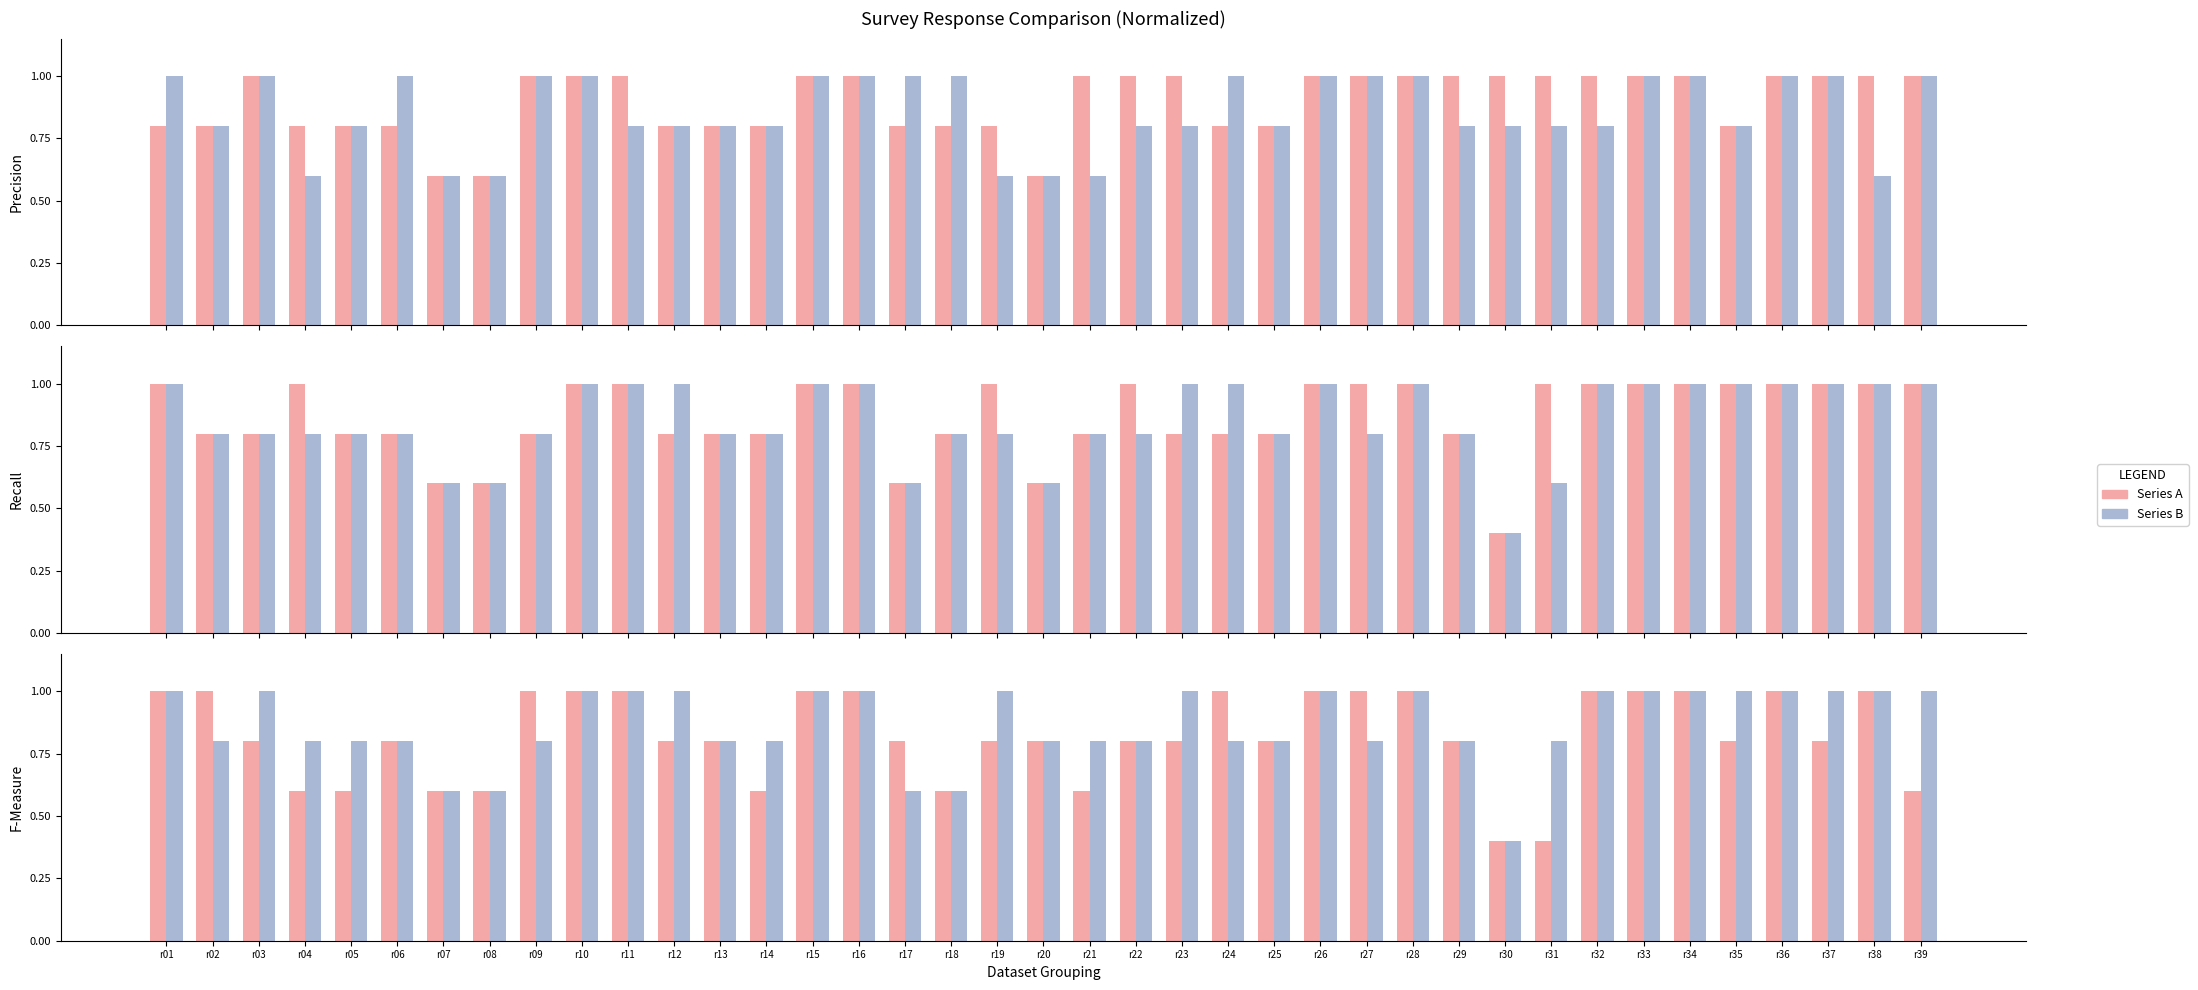

What is the value of the X1 Series bar at the 12th from the left?

1.0